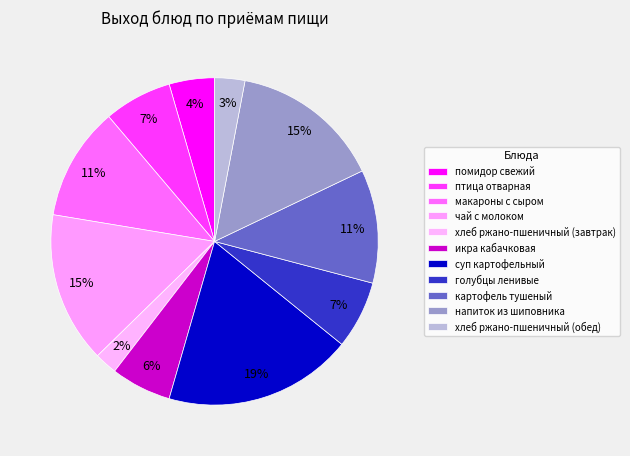

How much of the chart is everything except хлеб ржано-пшеничный (обед)?

97.0%